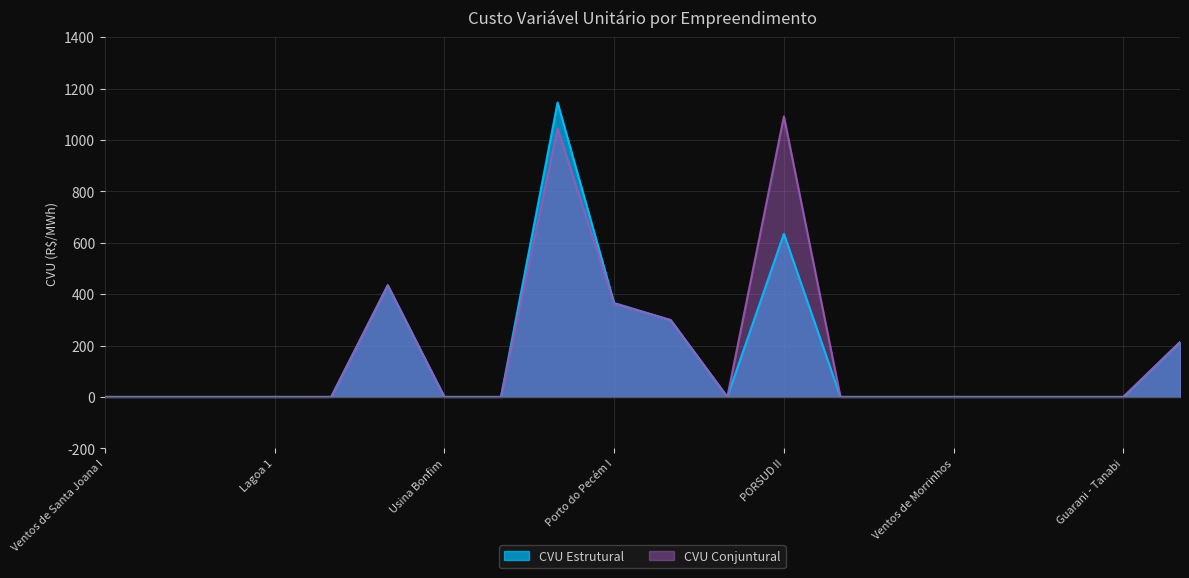

True or false: CVU Estrutural and CVU Conjuntural cross at least once.

False